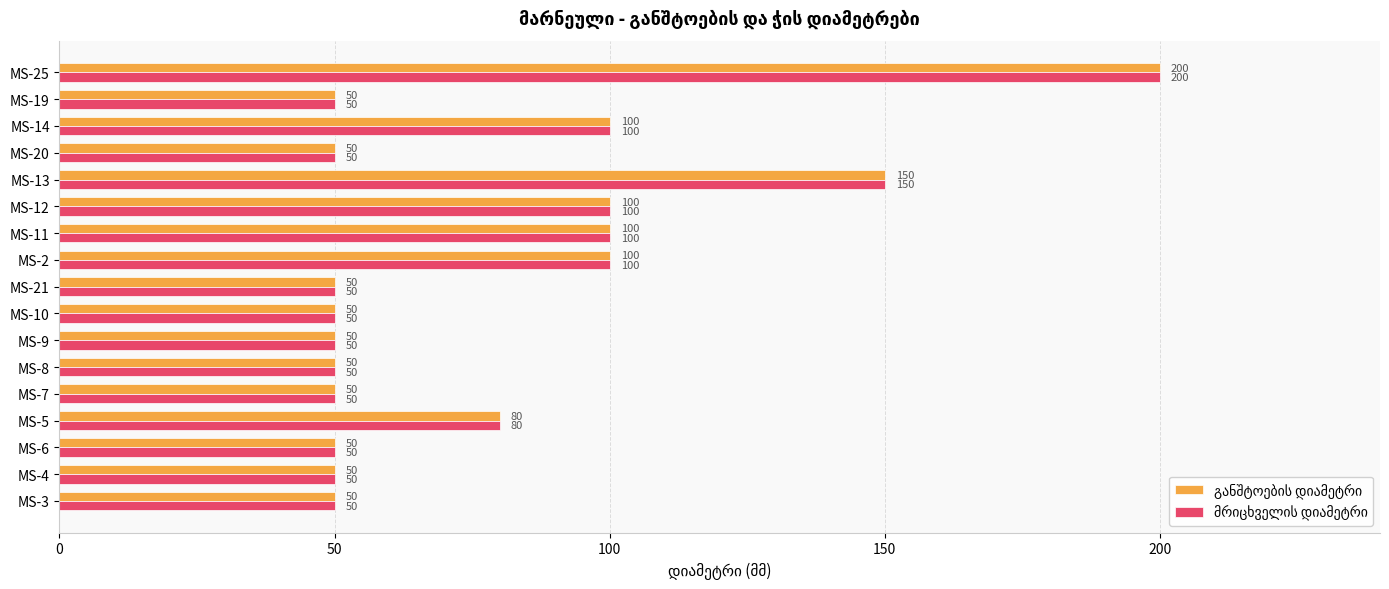

What is the maximum value shown in the chart?

200